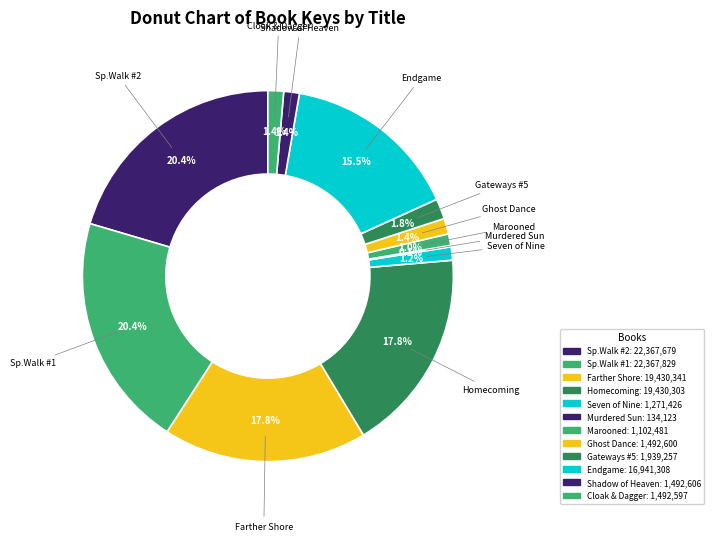

To the nearest percent, what is the average slice percentage?

8%